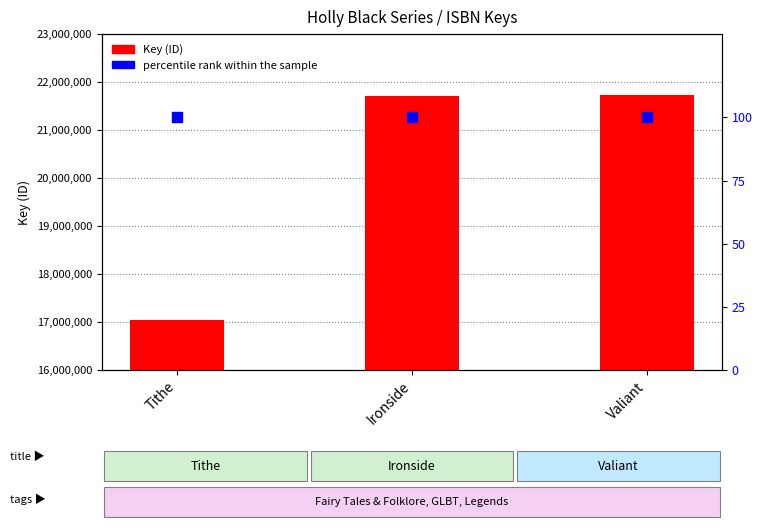

Is the value of percentile rank within the sample at Valiant greater than the value of Key (ID) at Valiant?

No